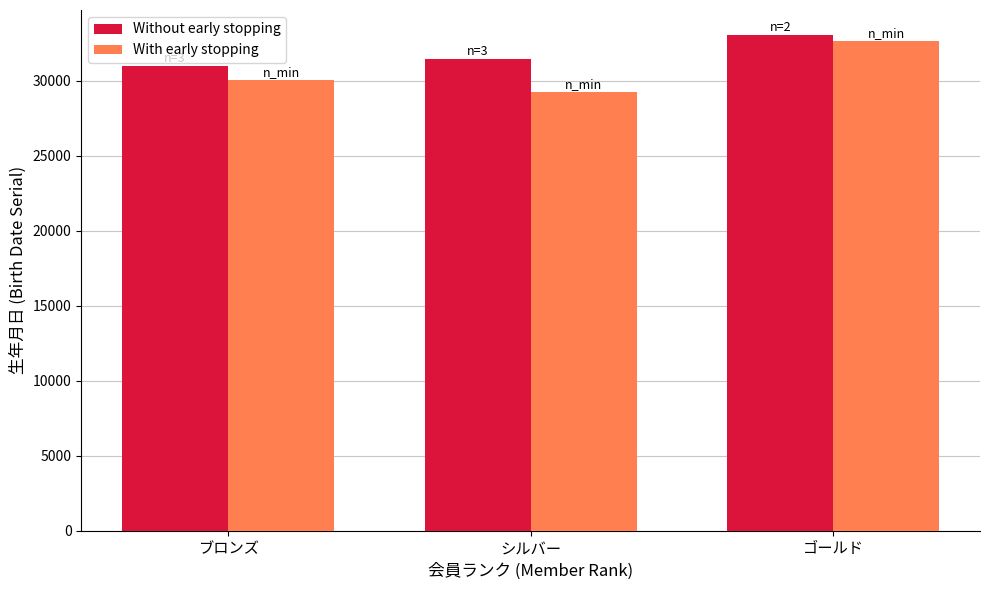

True or false: With early stopping has a value of 40252 at シルバー.

False